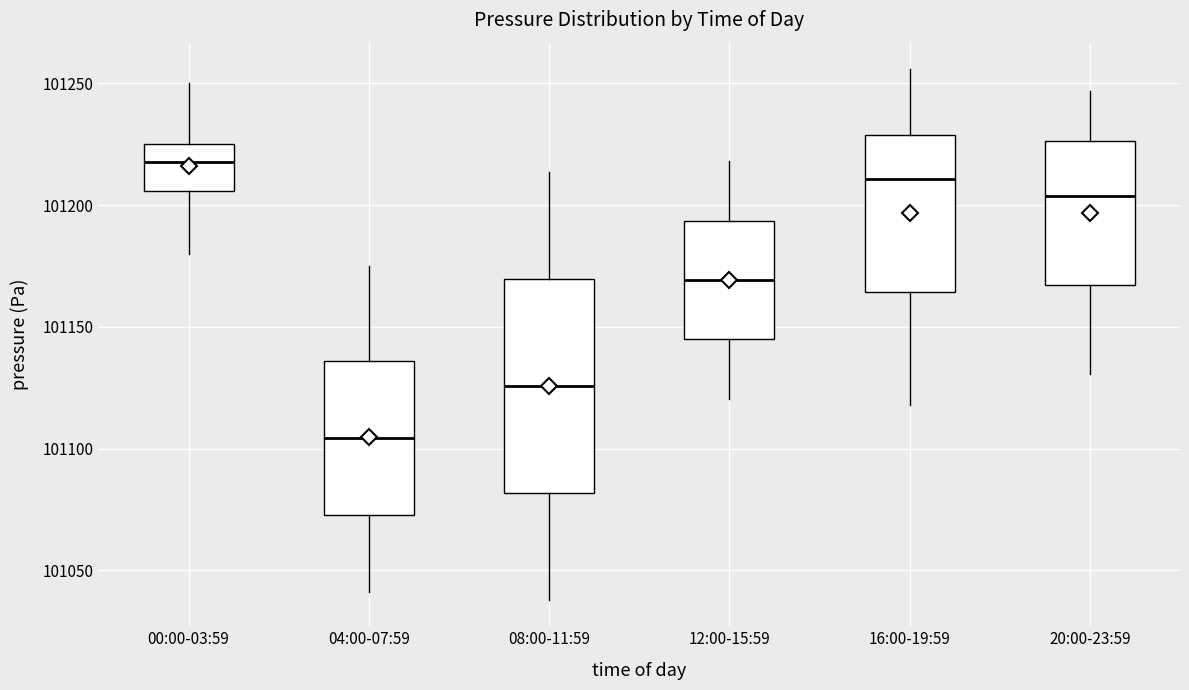

Which box has the highest median line?

00:00-03:59